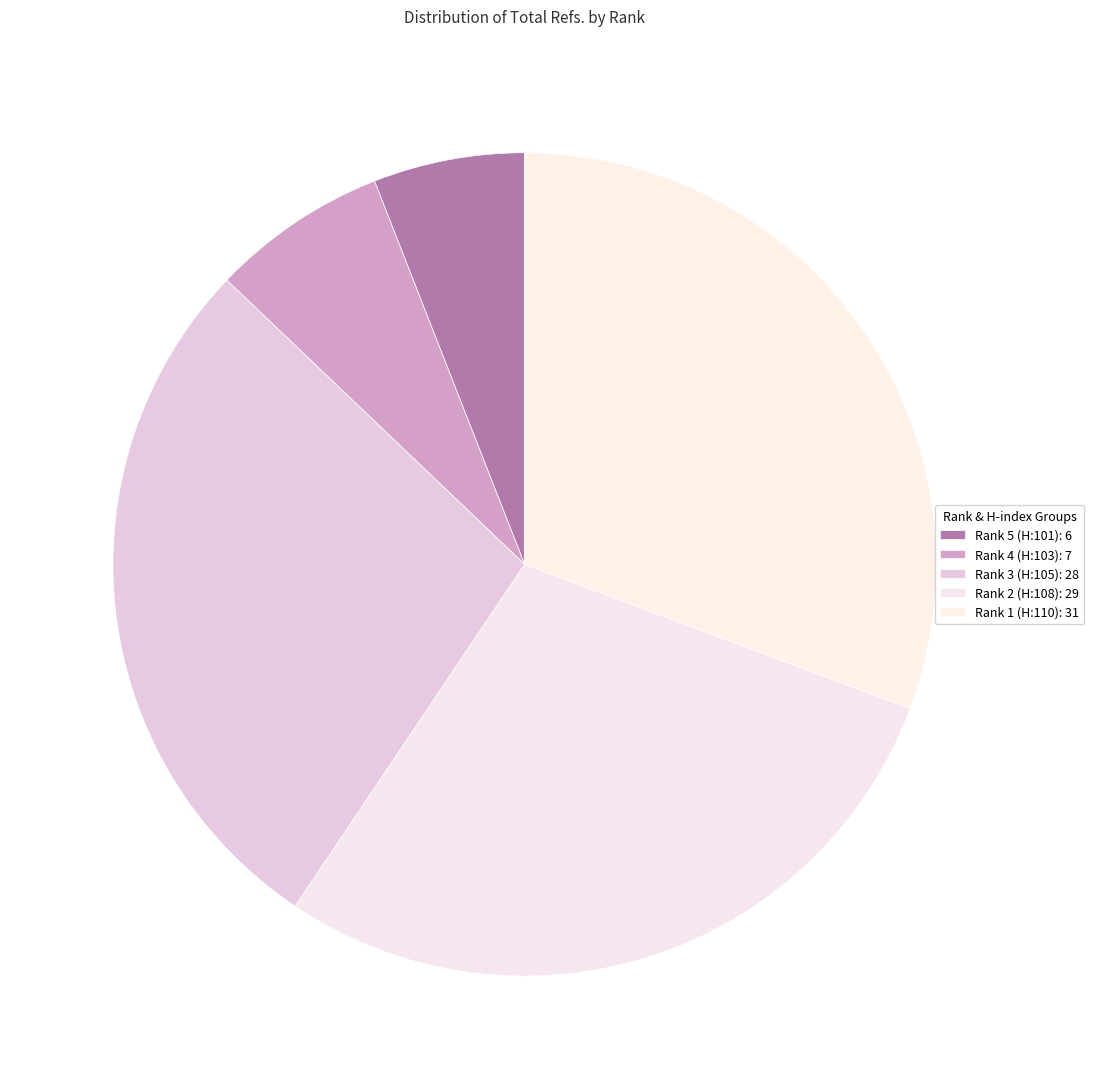

How many slices are in this pie chart?

5